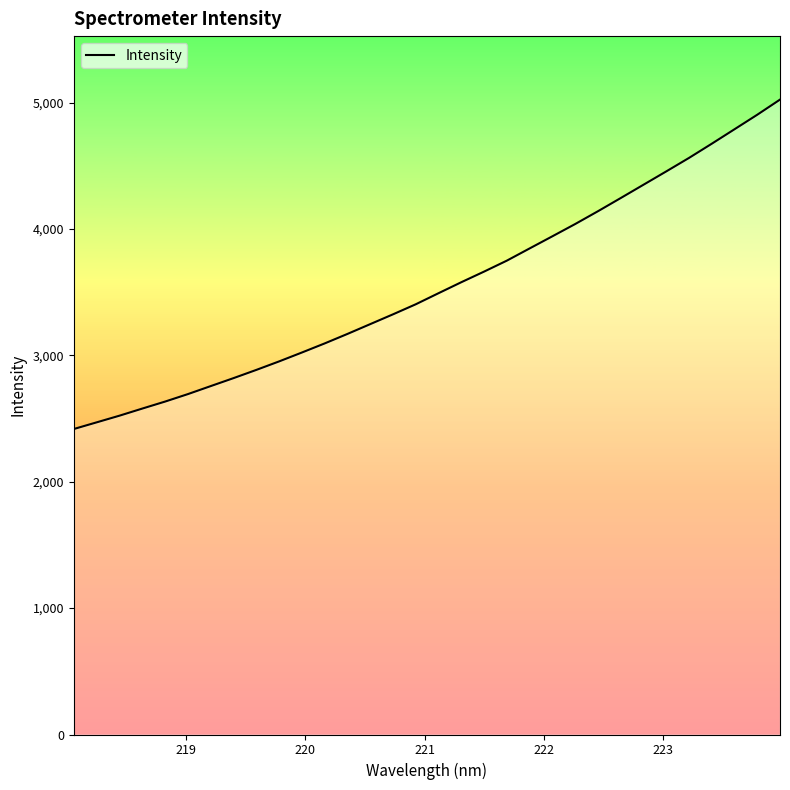

What is the average value?

3544.8